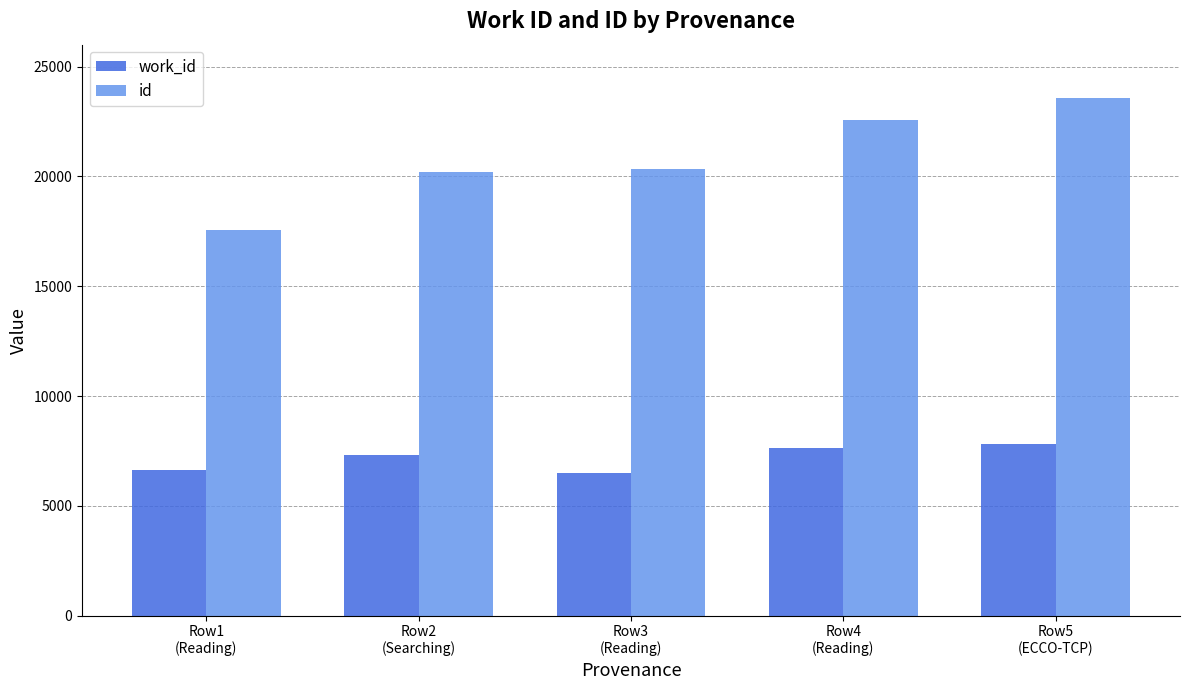

How many data points in work_id are less than 7335?

2